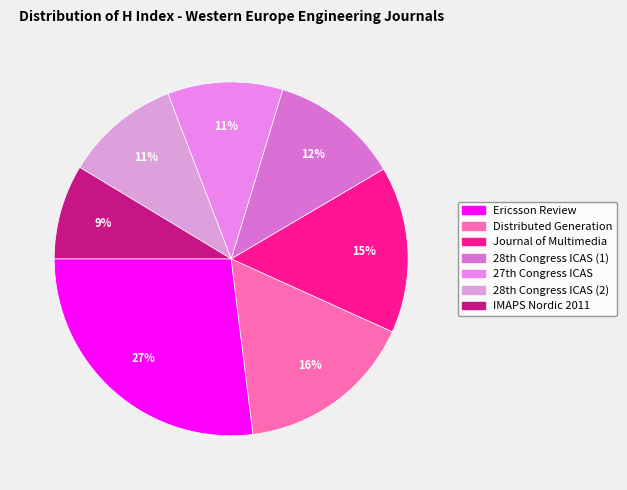

Which category has the biggest portion of the pie?

Ericsson Review